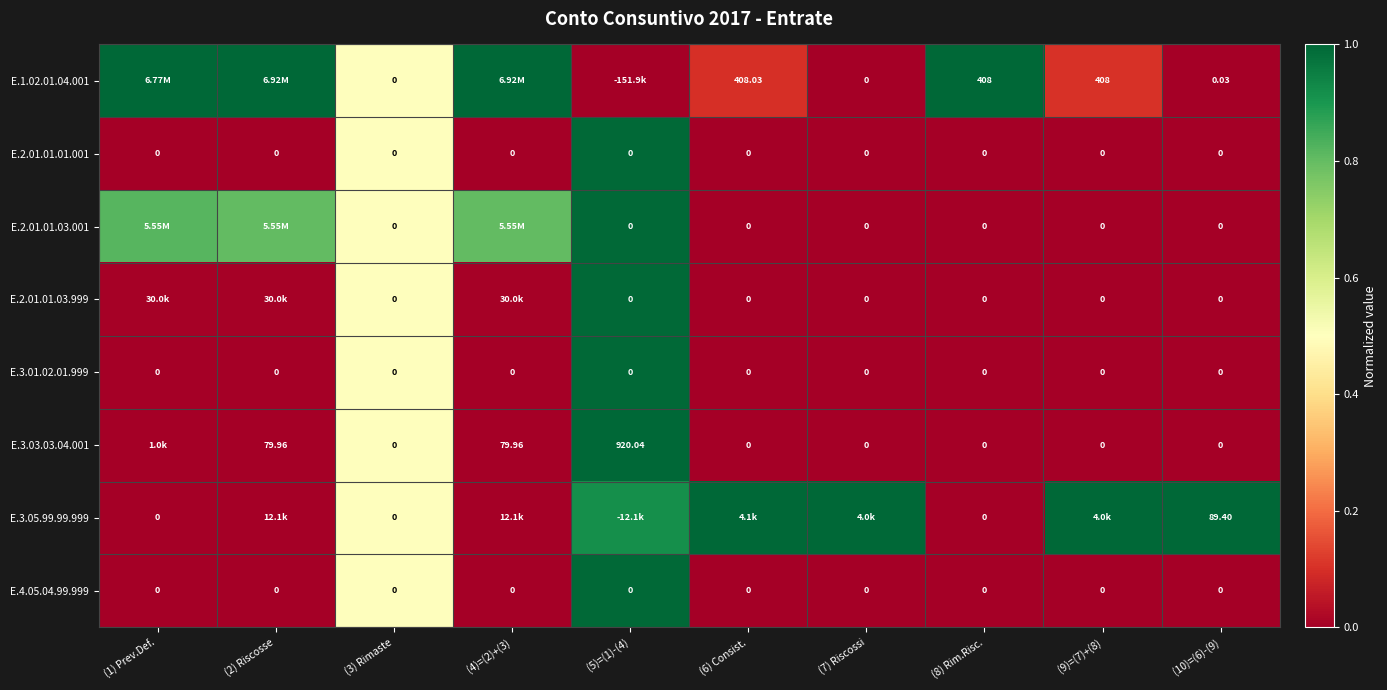

What is the average value of the E.1.02.01.04.001 series?

0.5